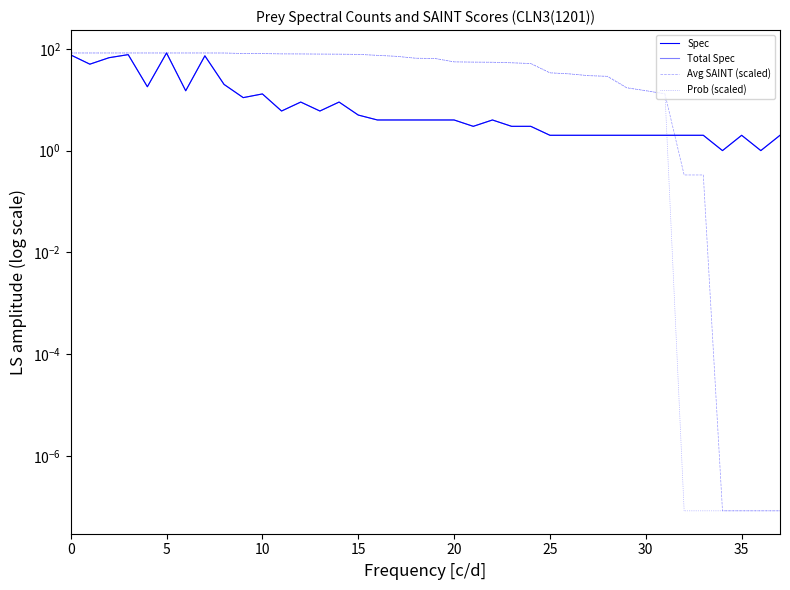

How many lines are shown in the chart?

4